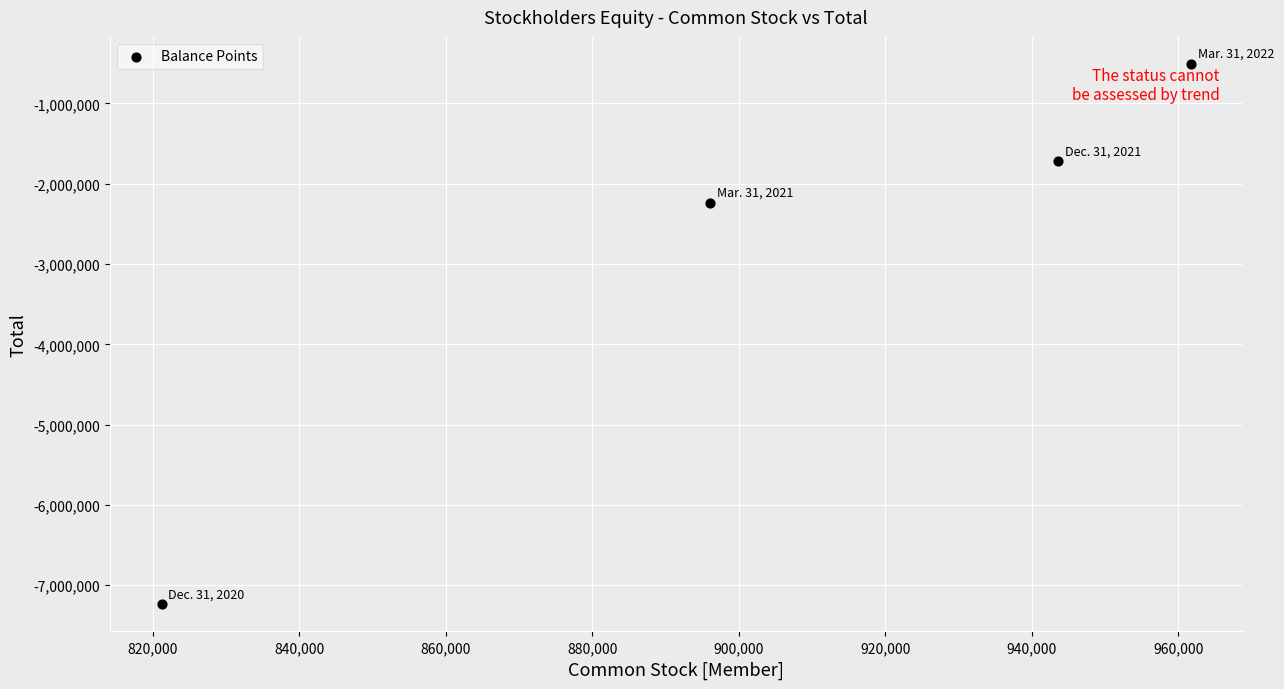

What Y value in the scatter plot is closest to -3873201?

-2238447